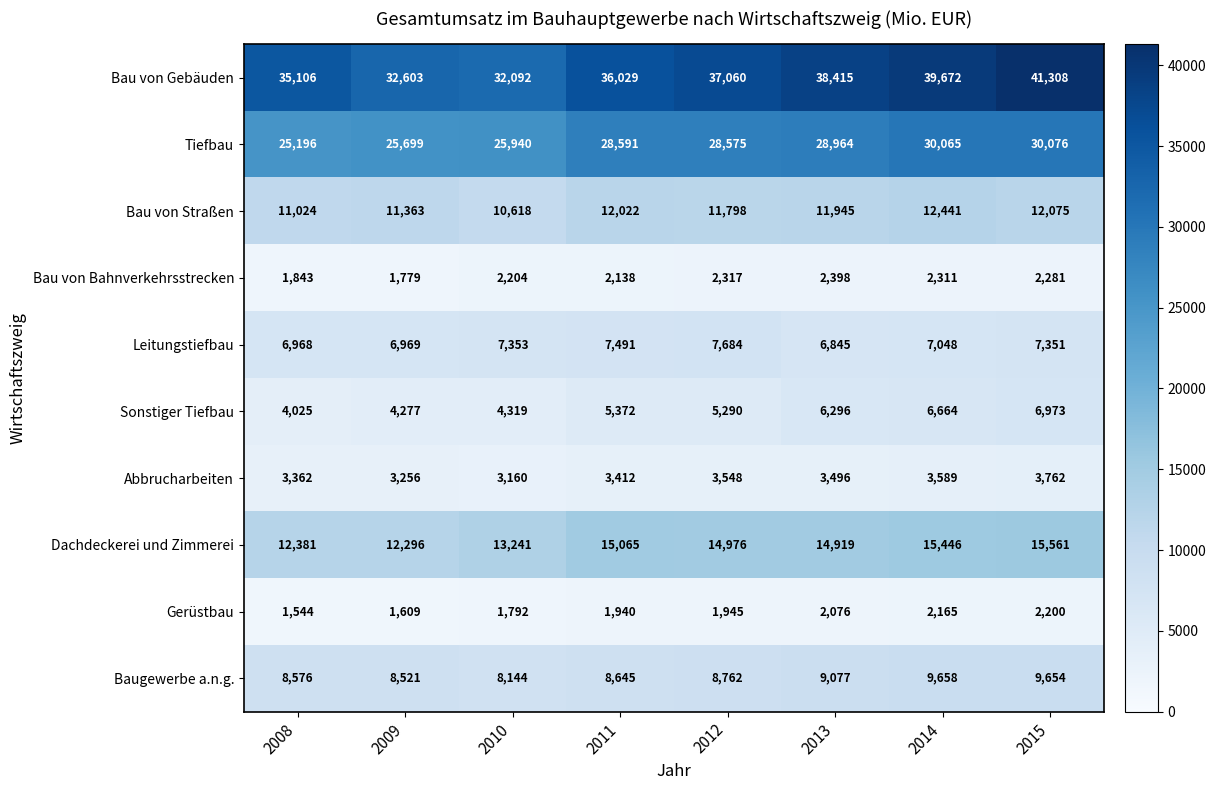

What is the minimum value for Gerüstbau?

1544